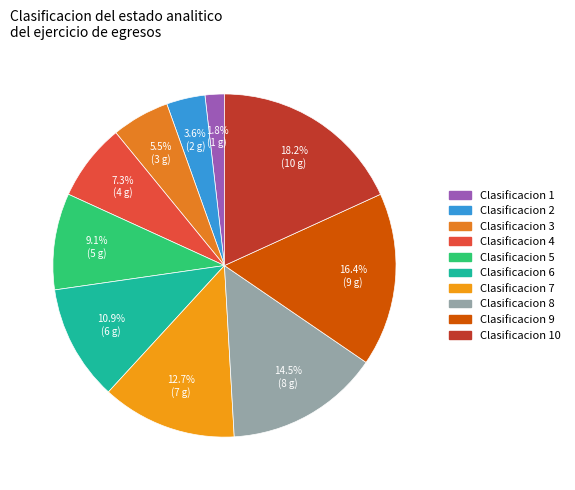

How many segments does this pie chart have?

10